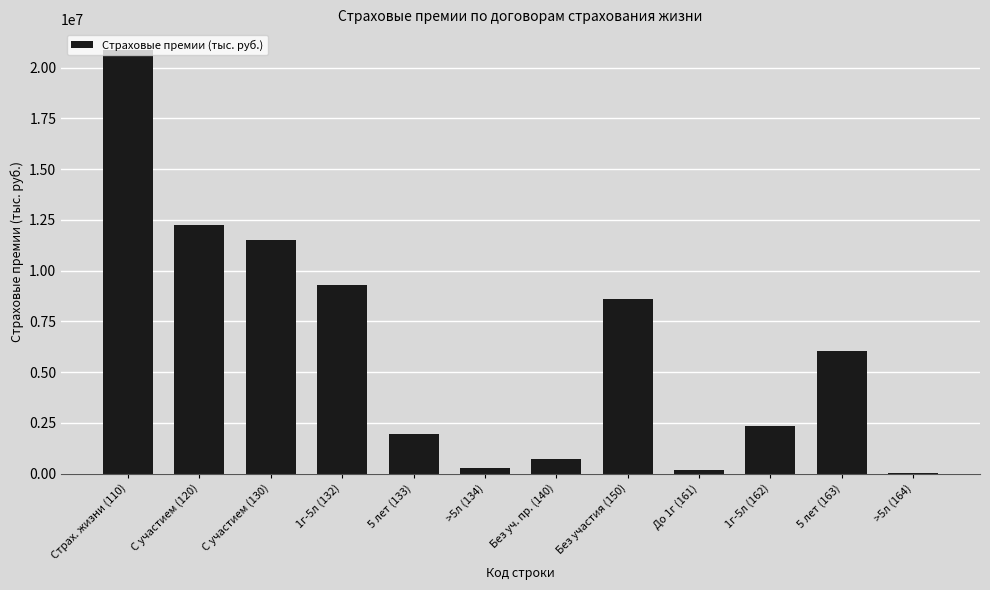

The chart shows a value of 59185.6 at >5л (164). True or false?

True